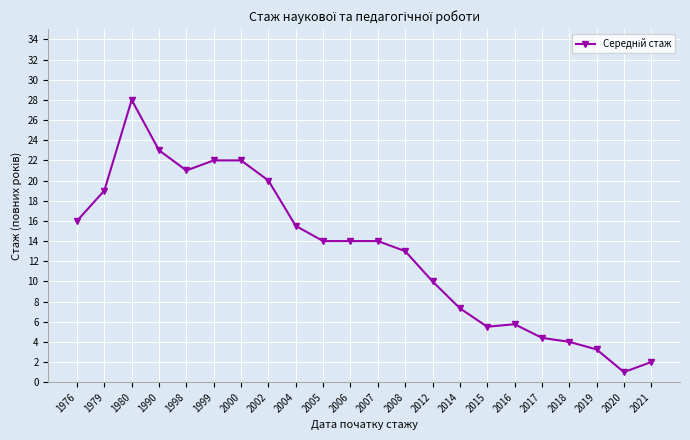

Which category has the highest value across all series?

1980